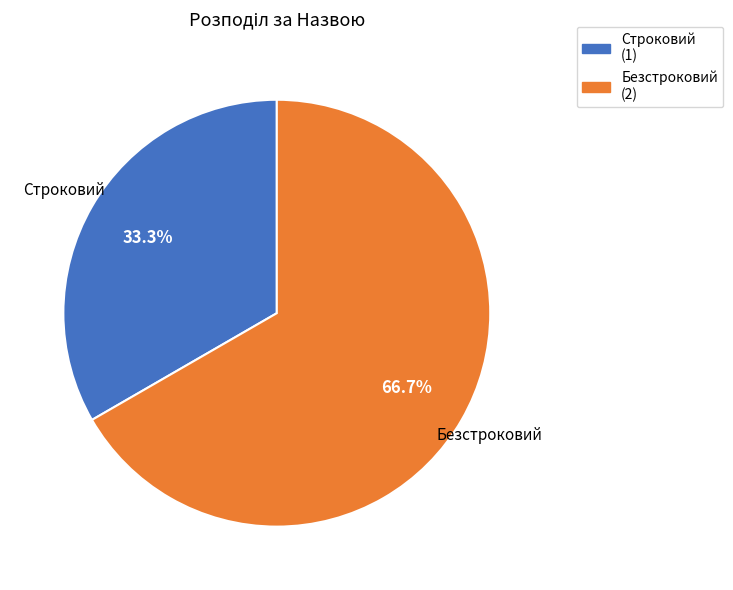

Which has a higher value, Строковий or Безстроковий?

Безстроковий